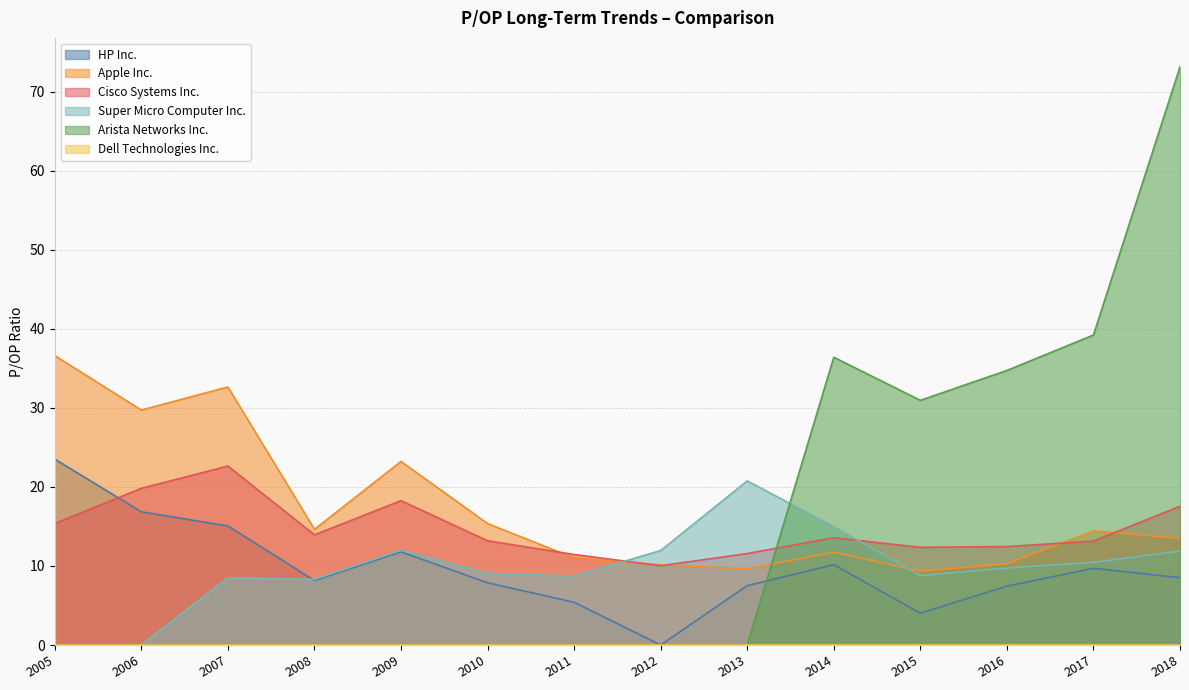

The Apple Inc. series shows 13.5 at 2018. True or false?

True